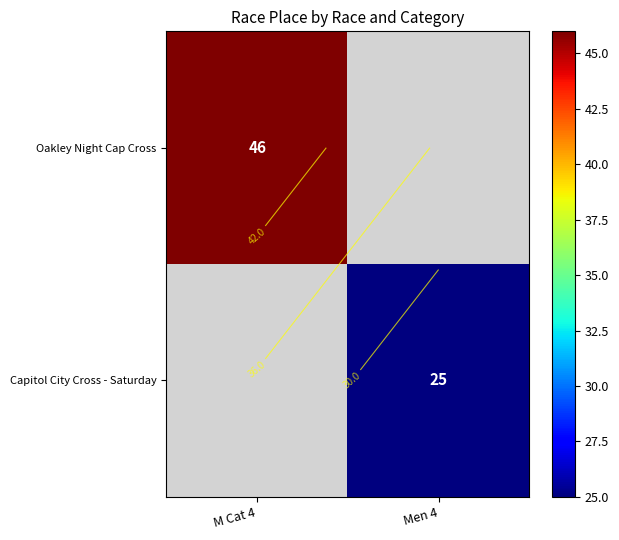

How many positive values does the Oakley Night Cap Cross series have?

1